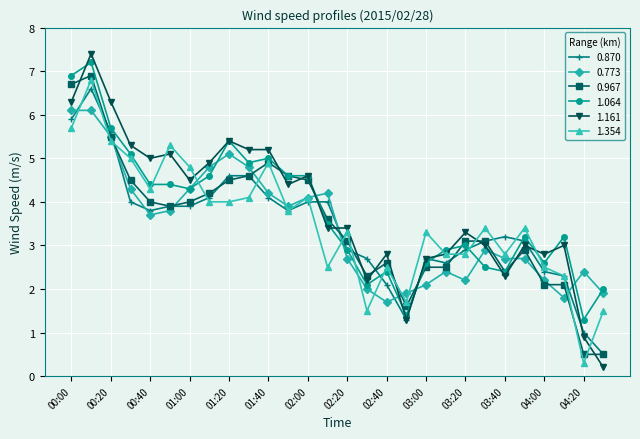

True or false: 1.064 has more than 0 interior local peaks.

True